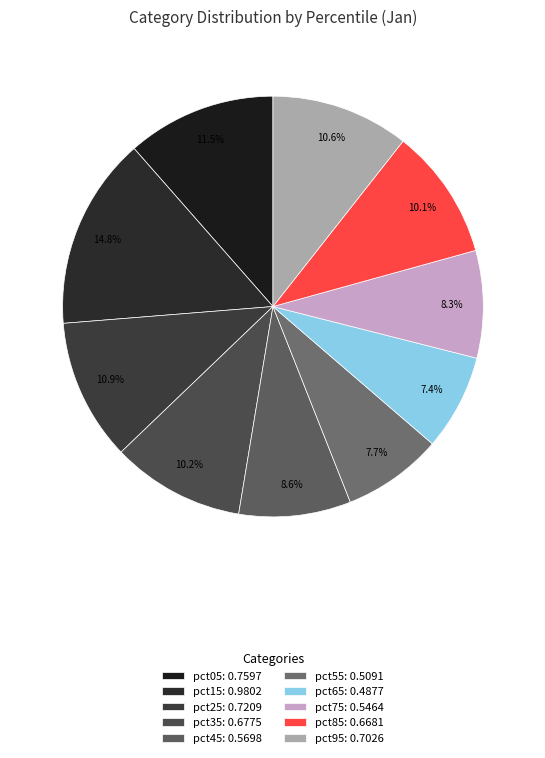

Which slice is the largest?

pct15